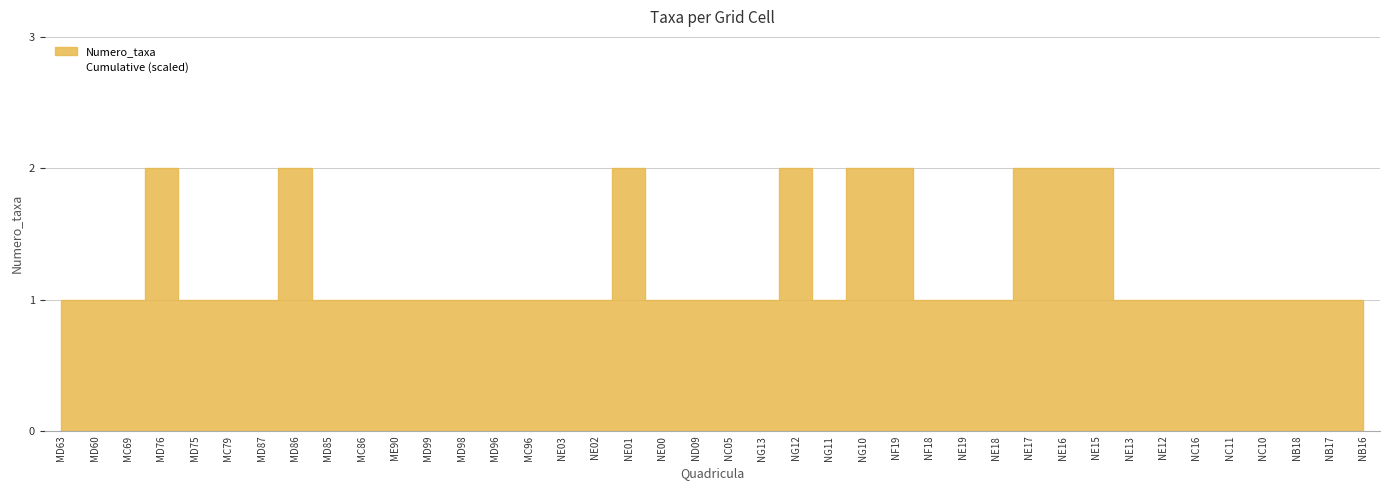

True or false: the data shows 1 at NE00.

False